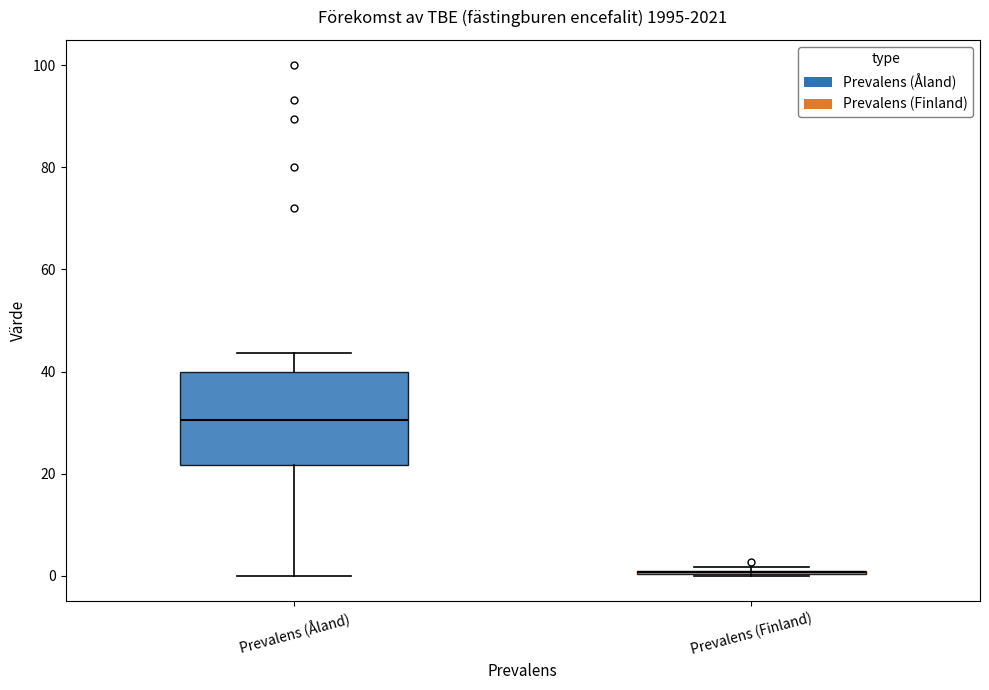

Where is the upper edge of the box for Prevalens (Åland) on the y-axis? The values are not printed on the chart, so give them approximately, as read against the axis.

40